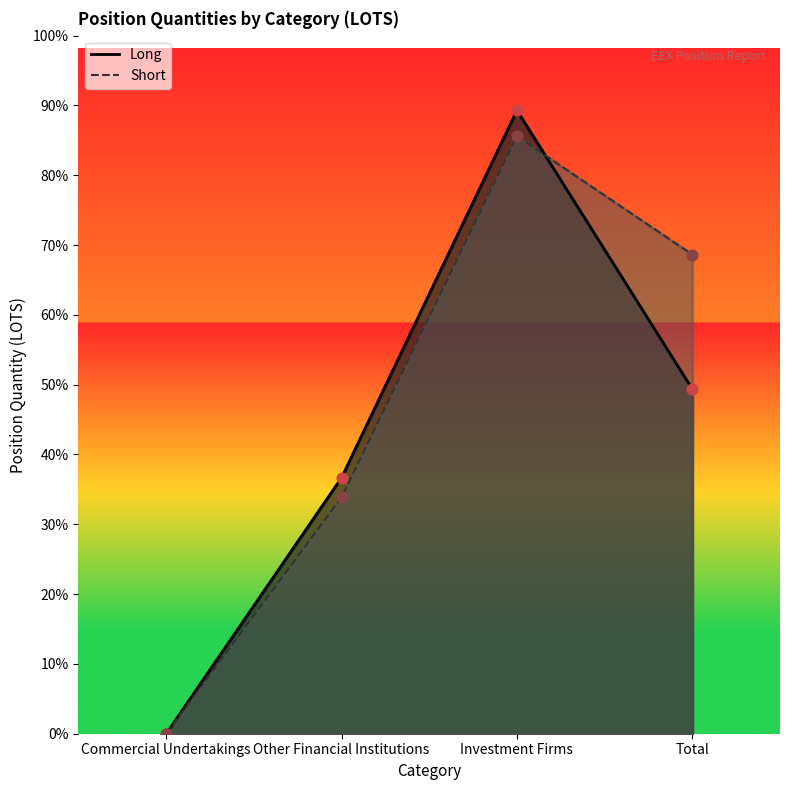

Which series has the largest Y range (max minus min)?

Long